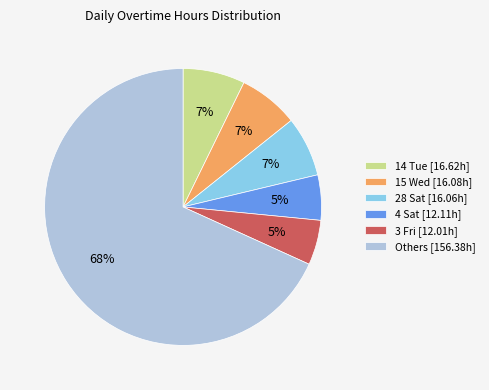

Count the number of slices in the pie.

6